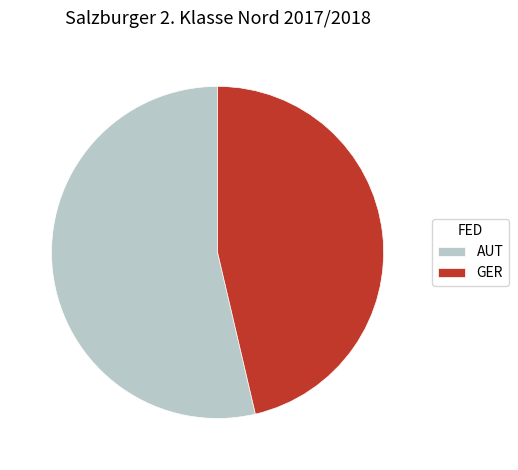

True or false: AUT accounts for 64% of the total.

False